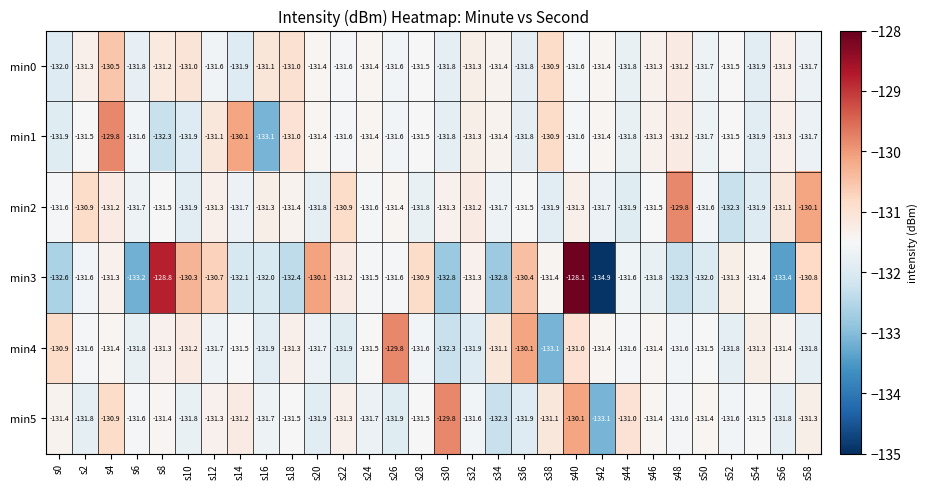

Which series has the largest range (max minus min)?

min3